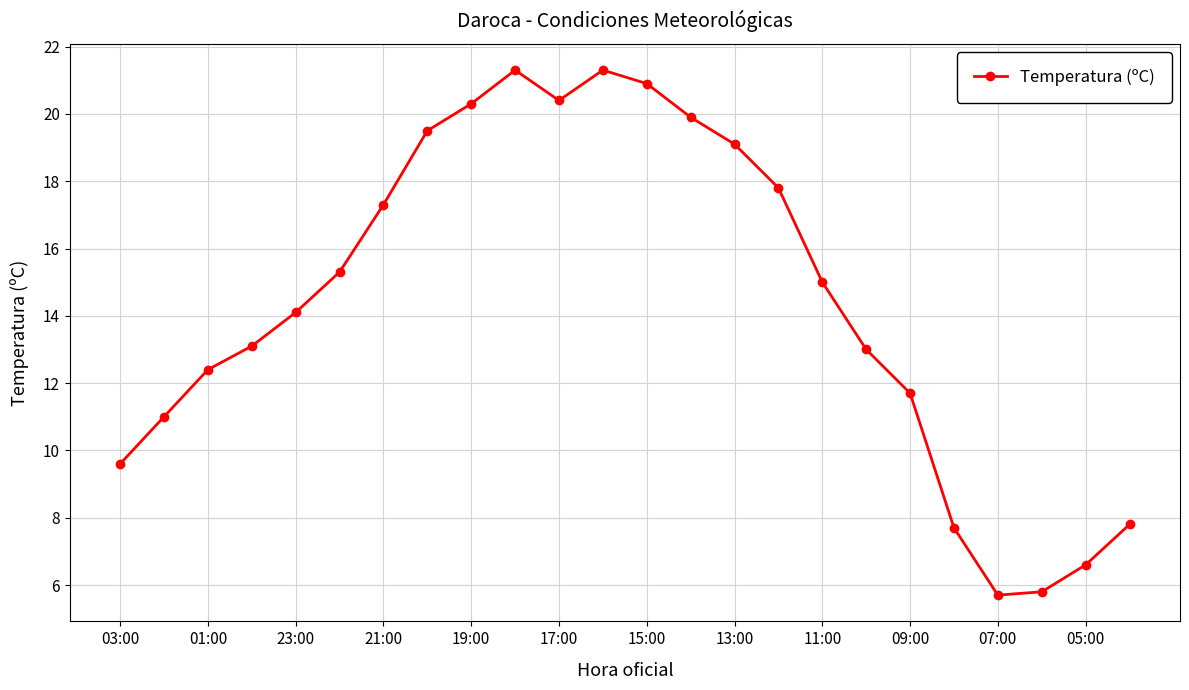

What is the value of the 14th point from the left?

19.9